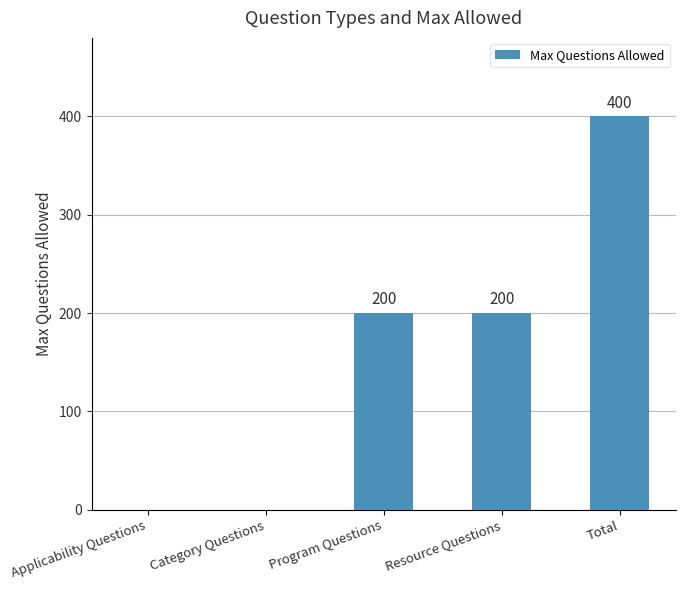

Which category has the highest value across all series?

Total